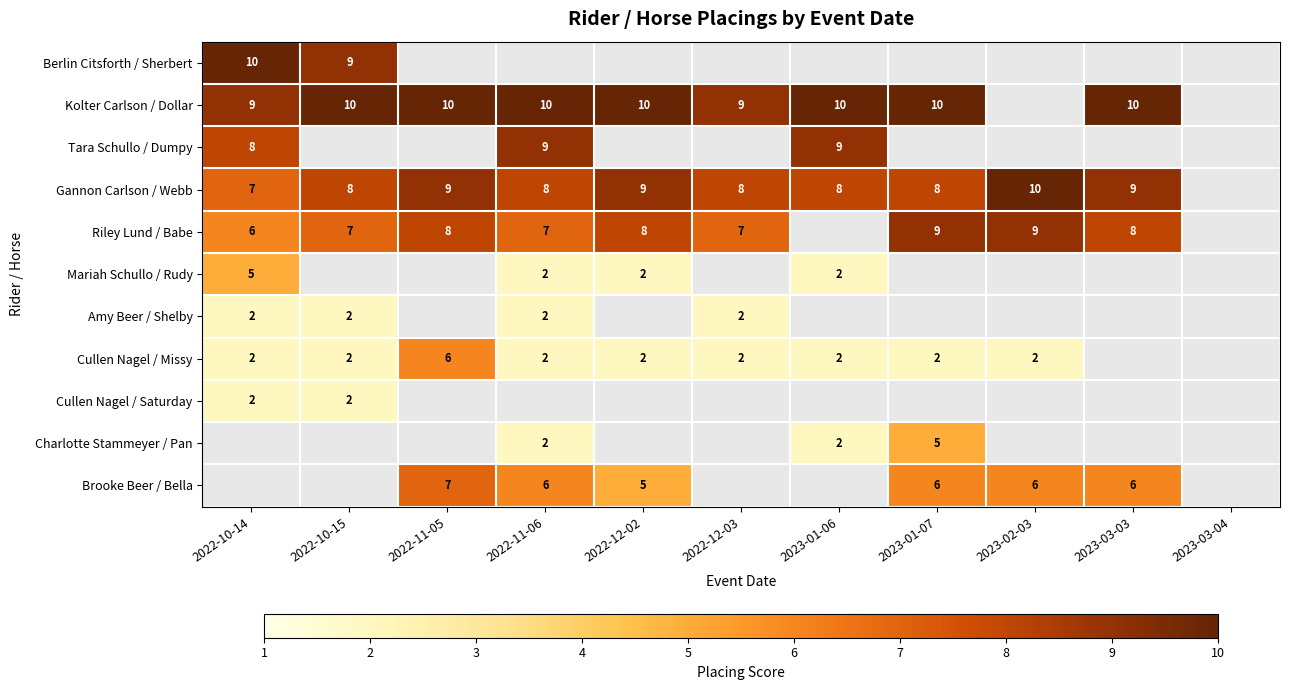

The value of Cullen Nagel / Missy at 2023-01-07 is 2. True or false?

True